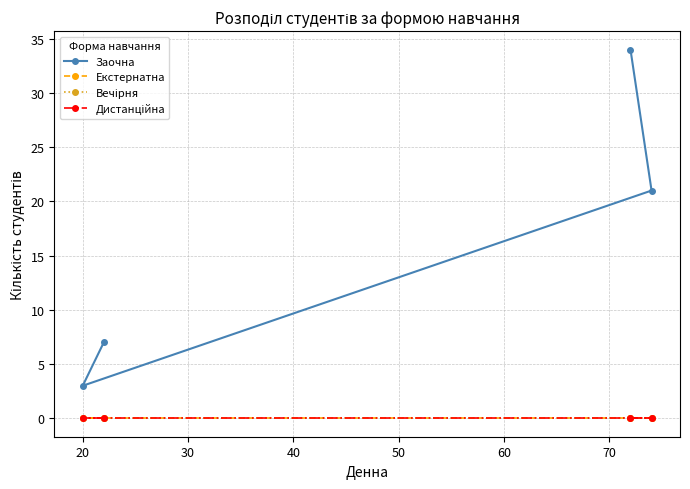

Is this an area chart (filled region under the line)?

No